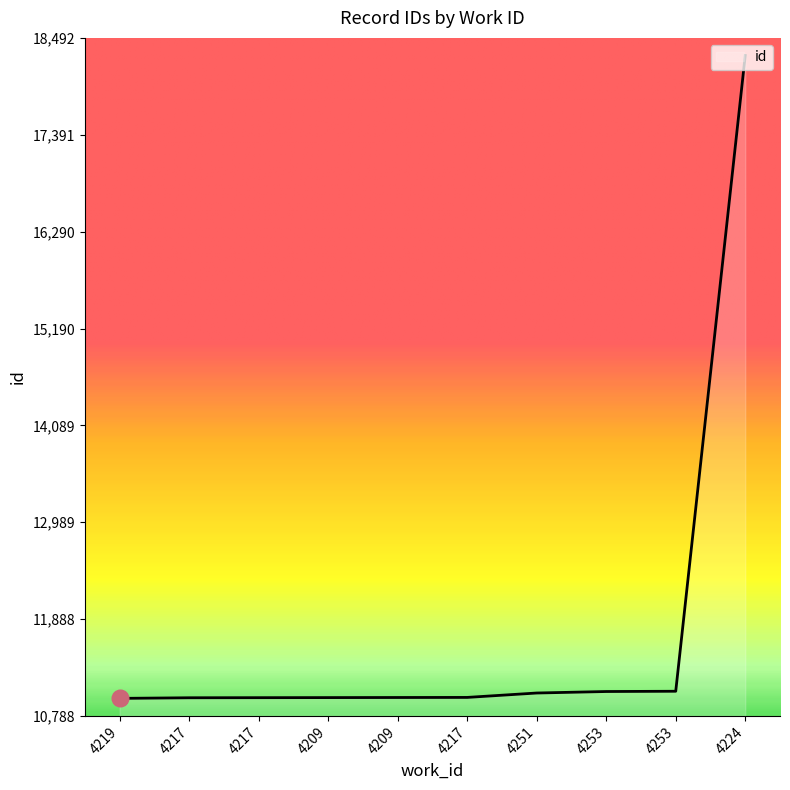

What is the change in value from 4217 to 4253?

+73